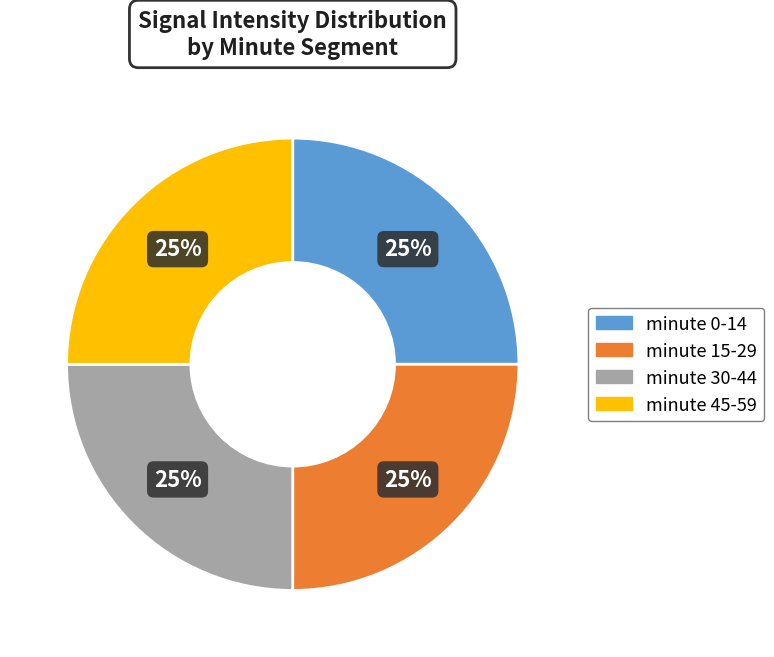

Is there a majority slice in this chart?

No